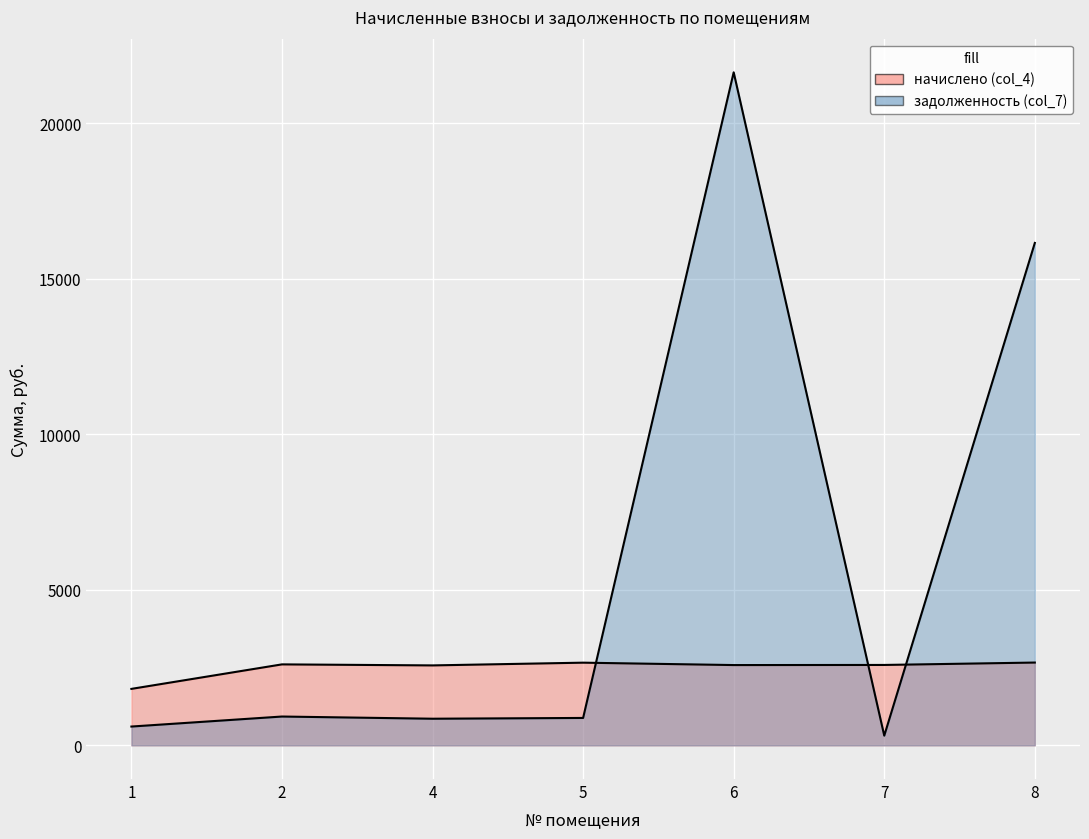

True or false: задолженность (col_7) and начислено (col_4) intersect in this chart.

True